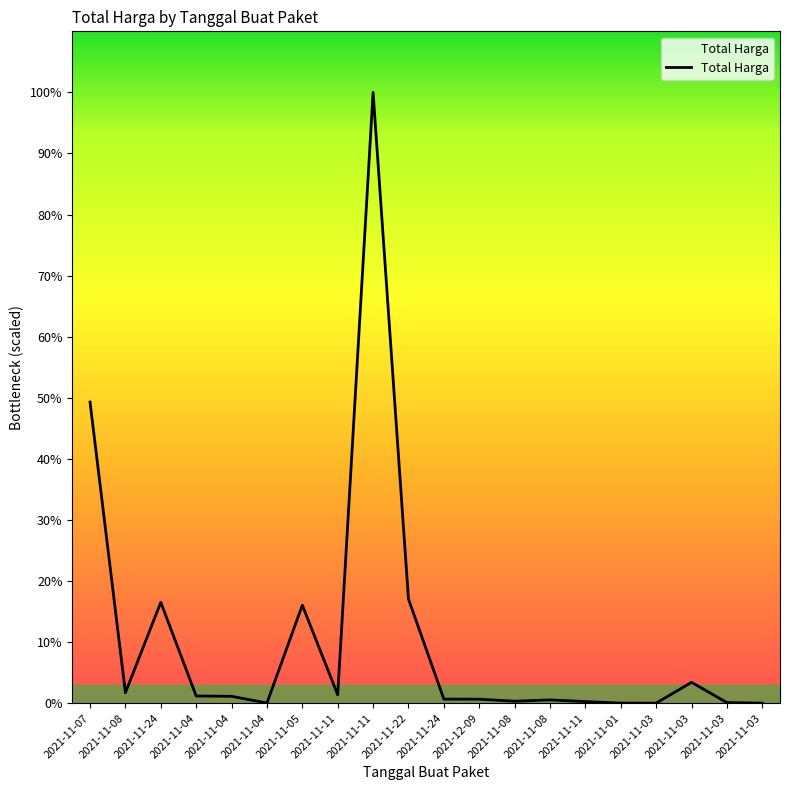

Is this an area chart (filled region under the line)?

Yes